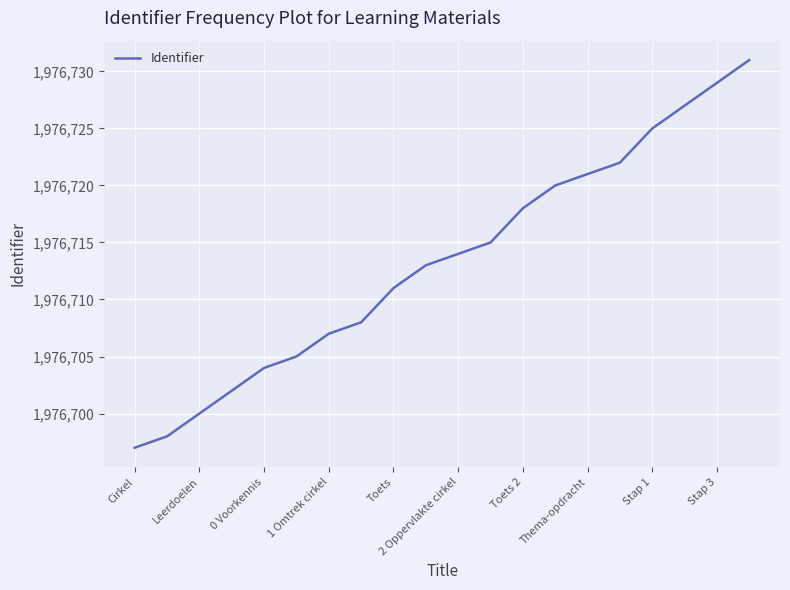

How many categories are shown in the chart?

20